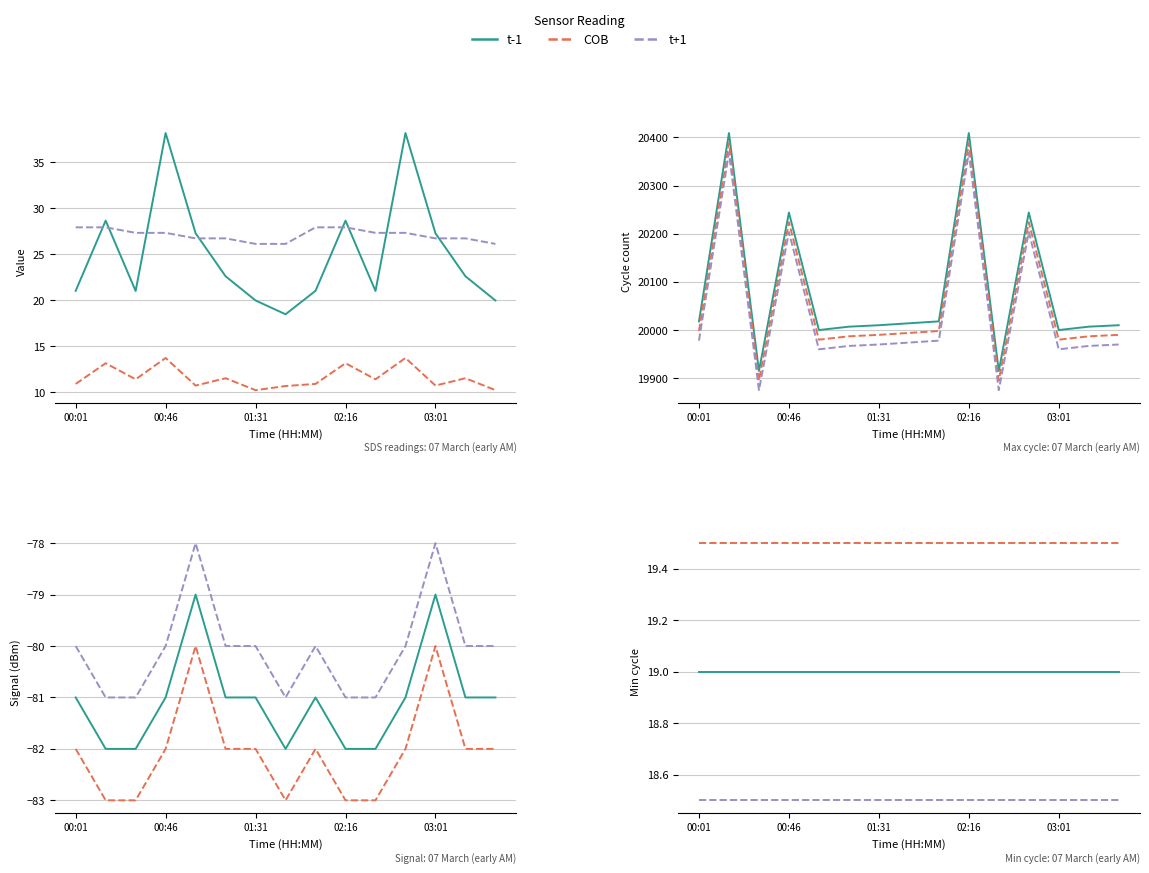

What is the difference between the highest and lowest values at 01:16?

15.2